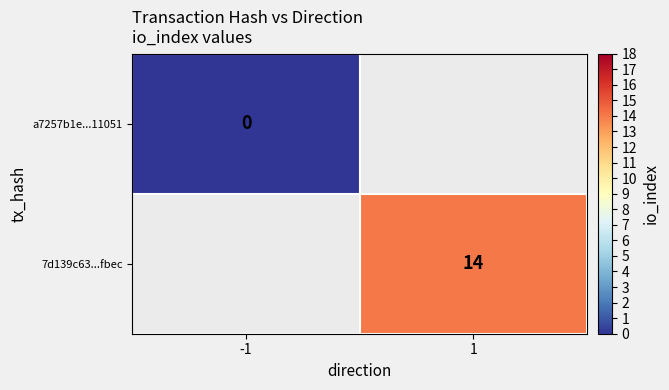

The 7d139c63...fbec series shows 14 at 1. True or false?

True